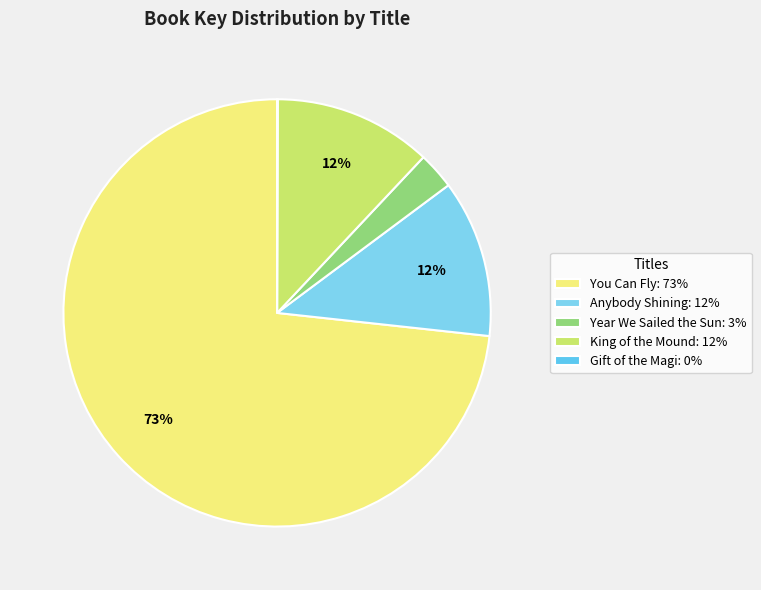

Combined, do King of the Mound and Year We Sailed the Sun account for over 50%?

No